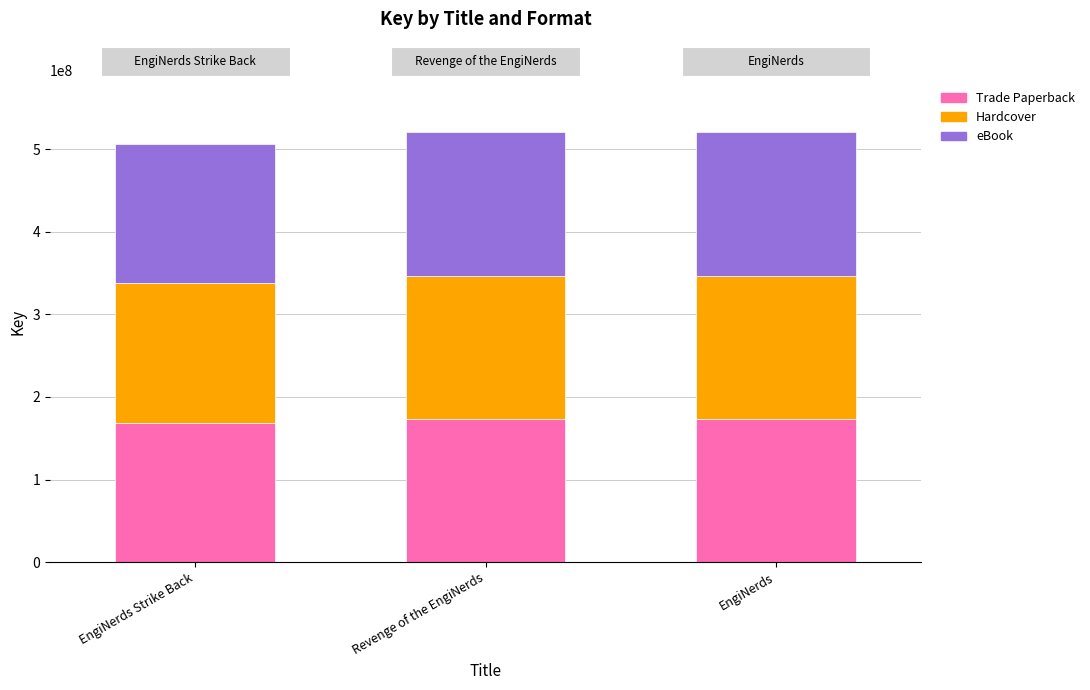

What is the total value across all series at Revenge of the EngiNerds?

520495842